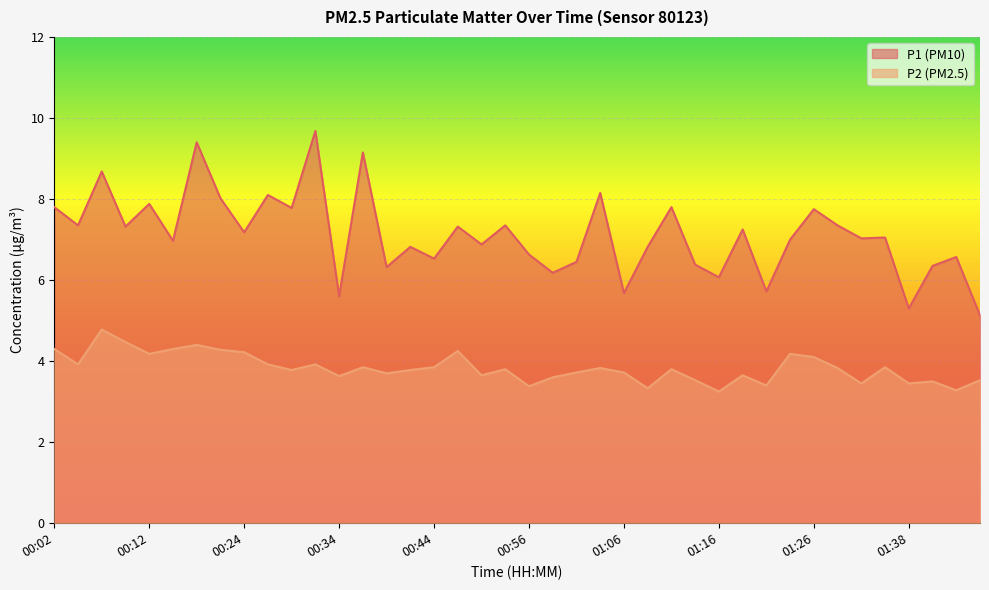

Rank the series at 01:26 from lowest to highest value.

P2 (PM2.5), P1 (PM10)